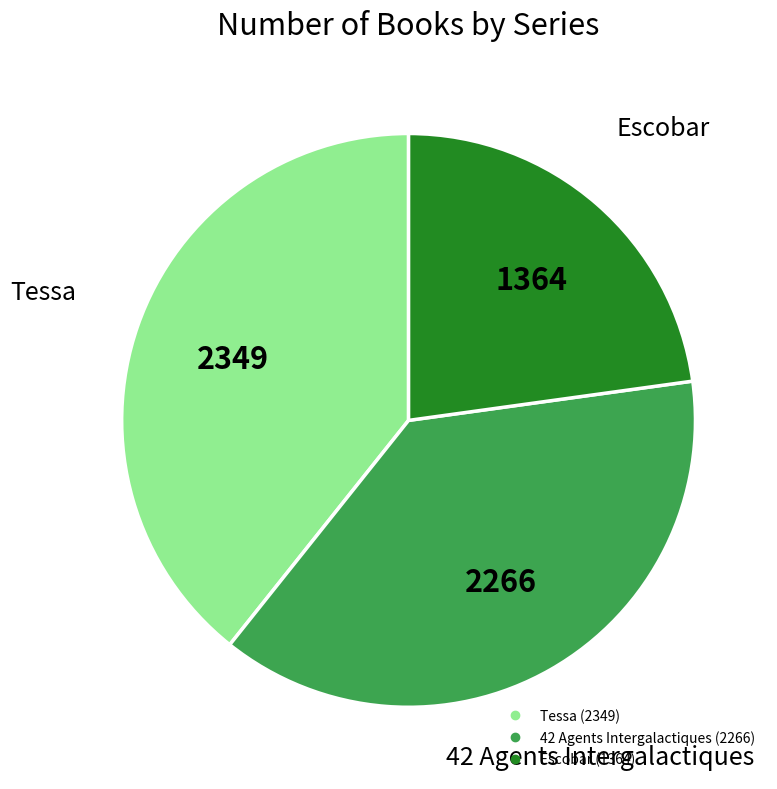

Is there a majority slice in this chart?

No